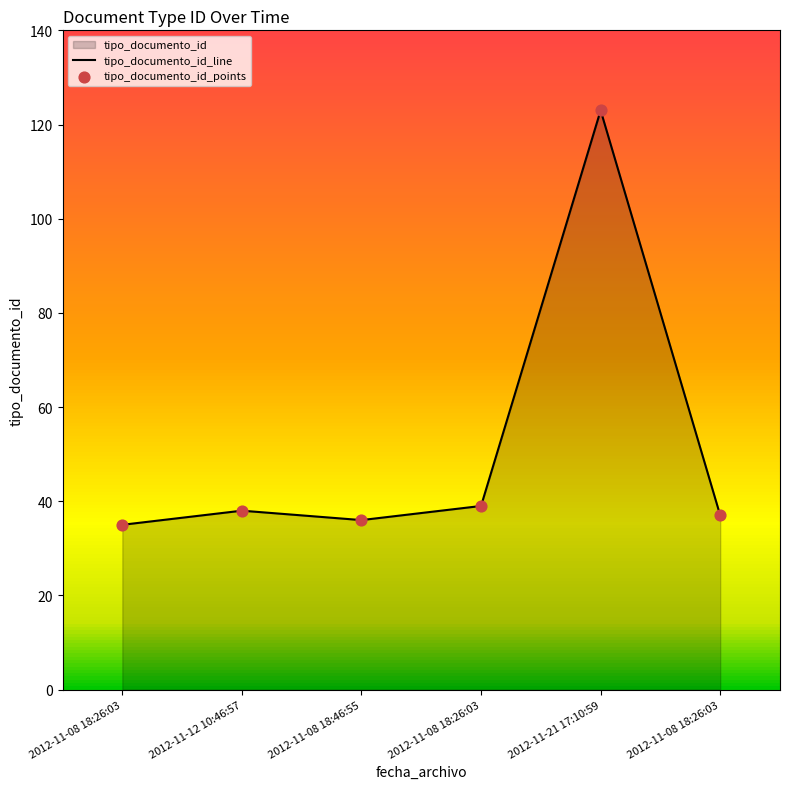

At how many categories does at least one series exceed 79?

1